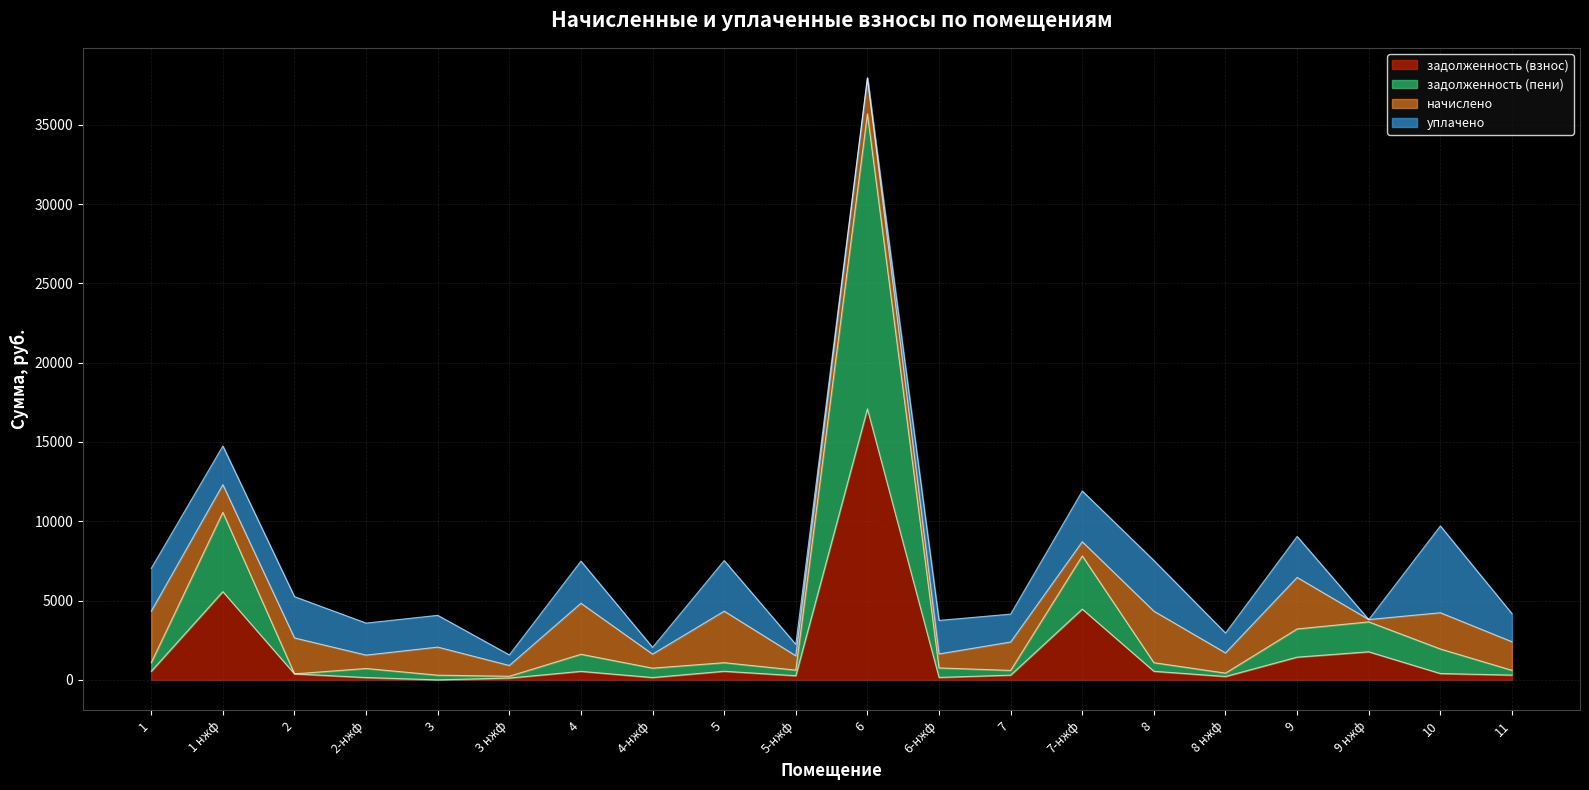

At which category is the sum across all series the highest?

6